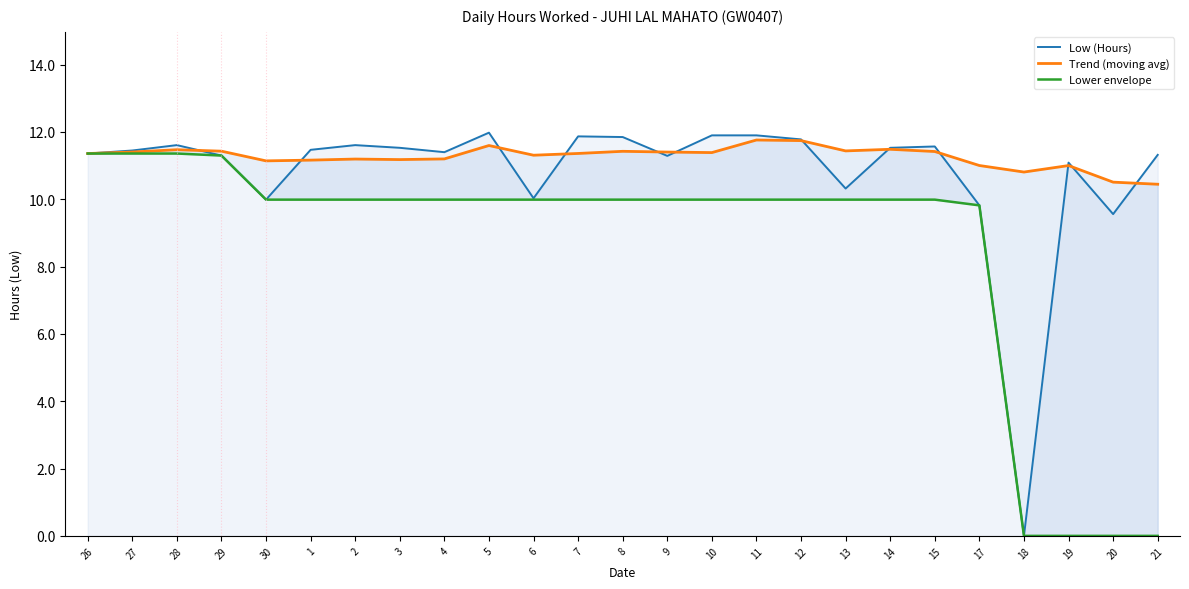

Which series has the widest spread of values?

Low (Hours)